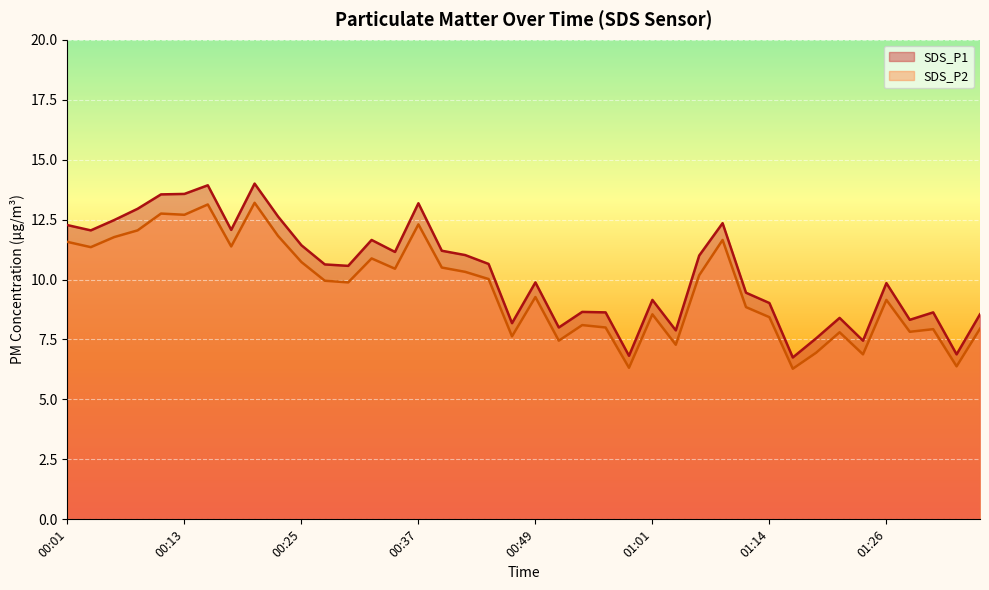

Which series has the widest spread of values?

SDS_P1